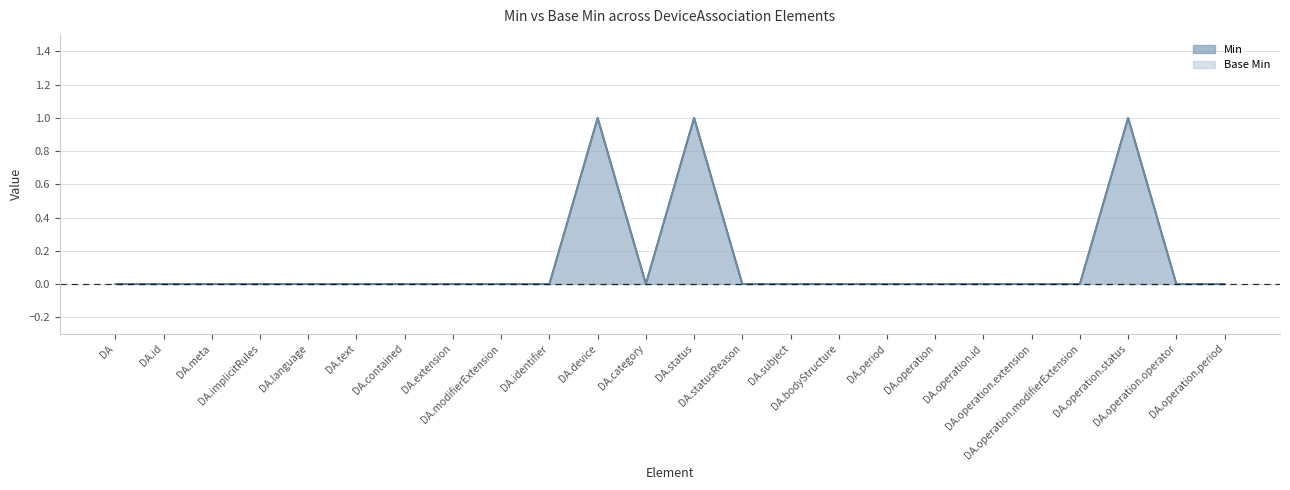

How many distinct data groups are displayed?

2